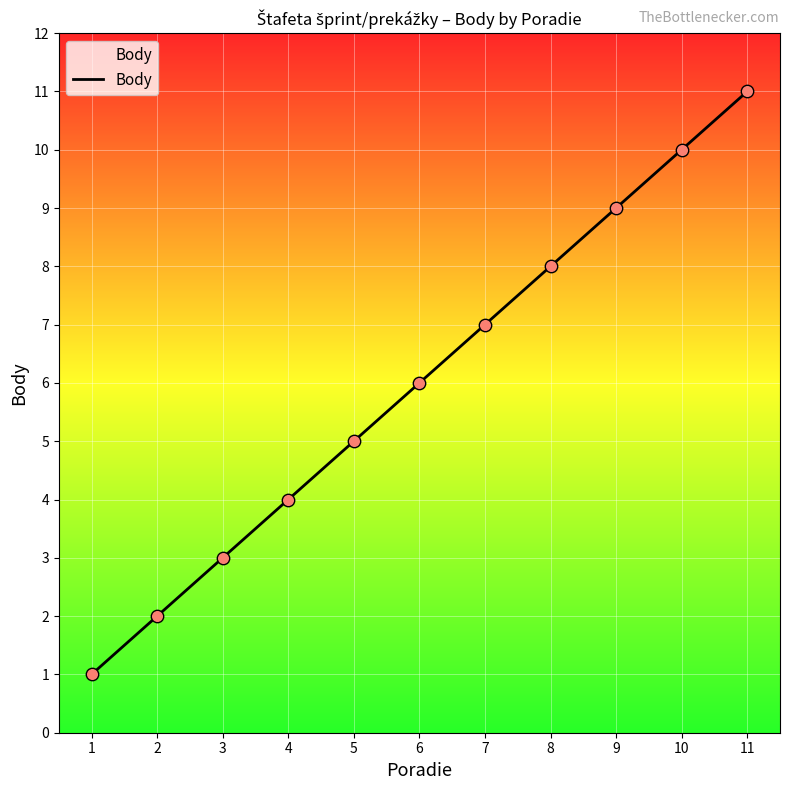

Approximately how many times larger is the value at 3 compared to 7?

0.4